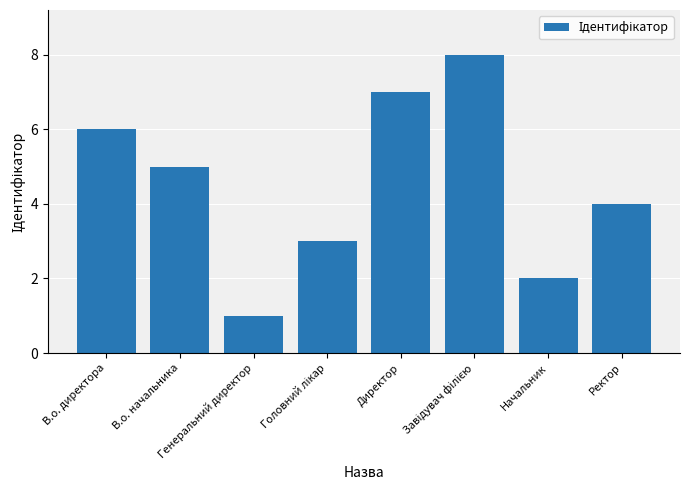

What is the difference between the maximum and minimum values?

7